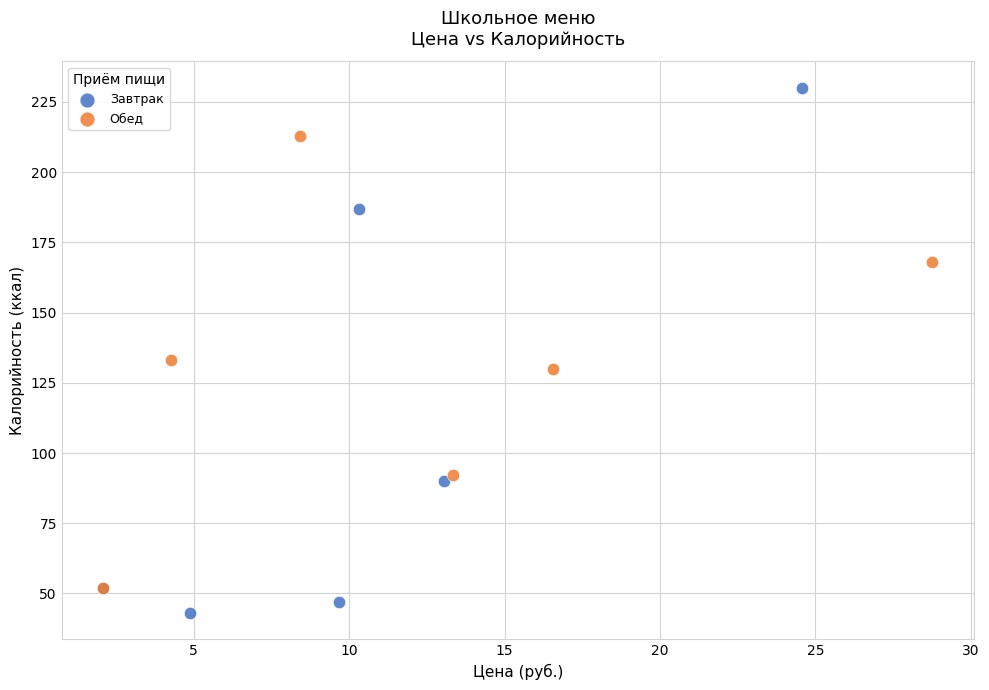

Which series reaches the minimum Y coordinate?

Завтрак